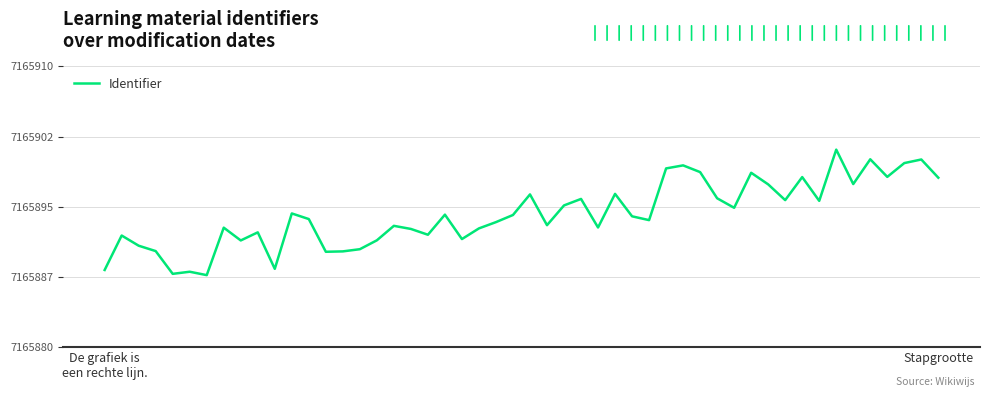

Does the chart display data point markers on the line(s)?

No